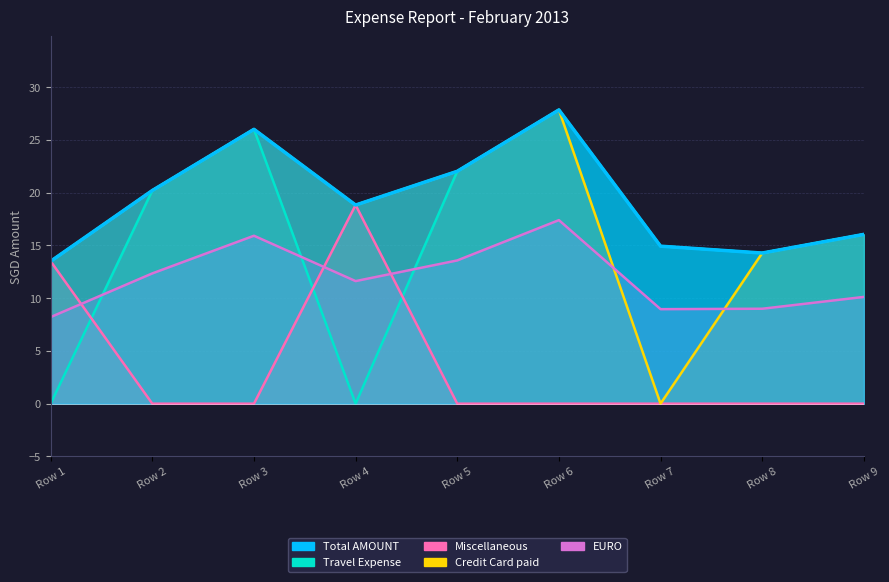

Reading left to right, transcribe all the data shown in this chart.

Total AMOUNT: 13.5	20.2	26.0	18.8	22.0	27.9	14.9	14.3	16.1
Travel Expense: 0.0	20.2	26.0	0.0	22.0	27.9	14.9	14.3	16.1
Miscellaneous: 13.5	0.0	0.0	18.8	0.0	0.0	0.0	0.0	0.0
Credit Card paid: 13.5	20.2	26.0	18.8	22.0	27.9	0.0	14.3	16.1
EURO: 8.2	12.3	15.9	11.6	13.6	17.4	9.0	9.0	10.1